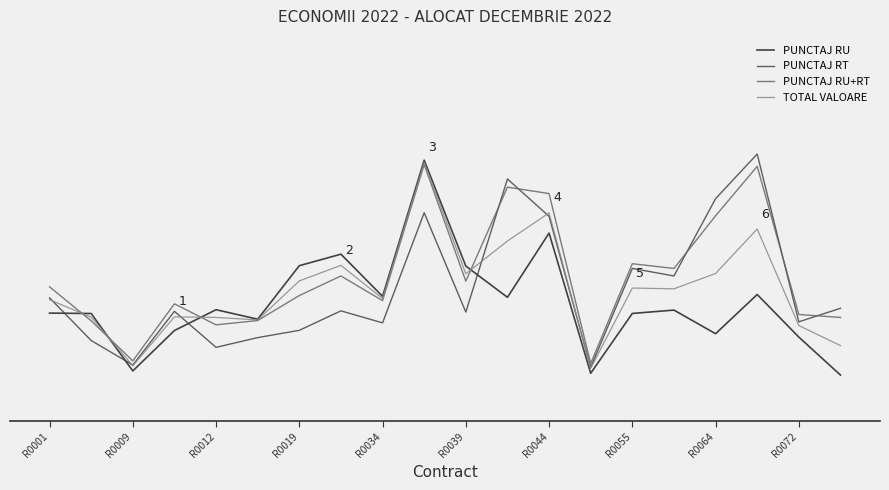

What are all the series names shown in the legend?

PUNCTAJ RU, PUNCTAJ RT, PUNCTAJ RU+RT, TOTAL VALOARE